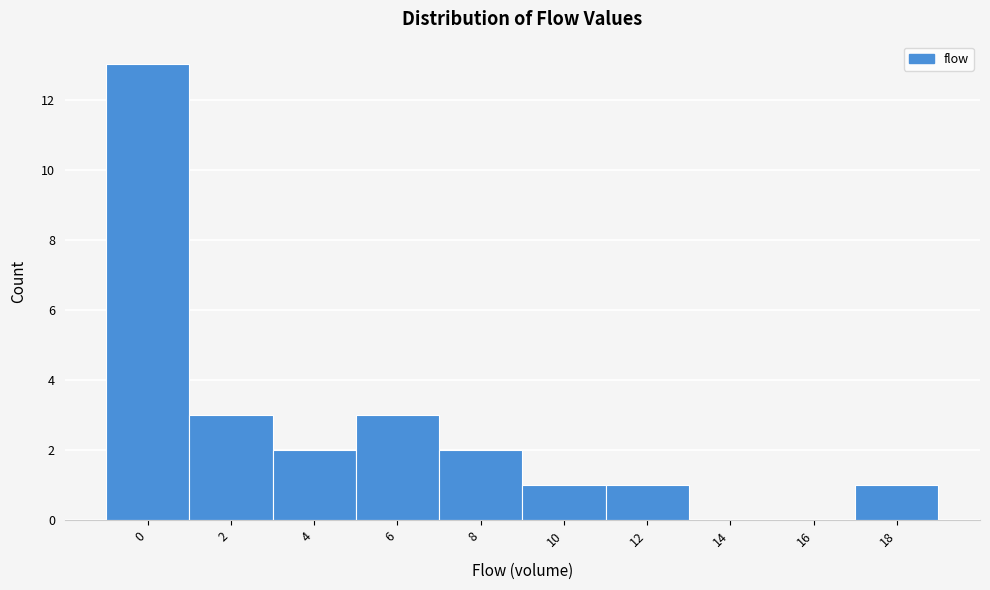

Reading right to left, what are all the values shown in this chart?

18=1	16=0	14=0	12=1	10=1	8=2	6=3	4=2	2=3	0=13